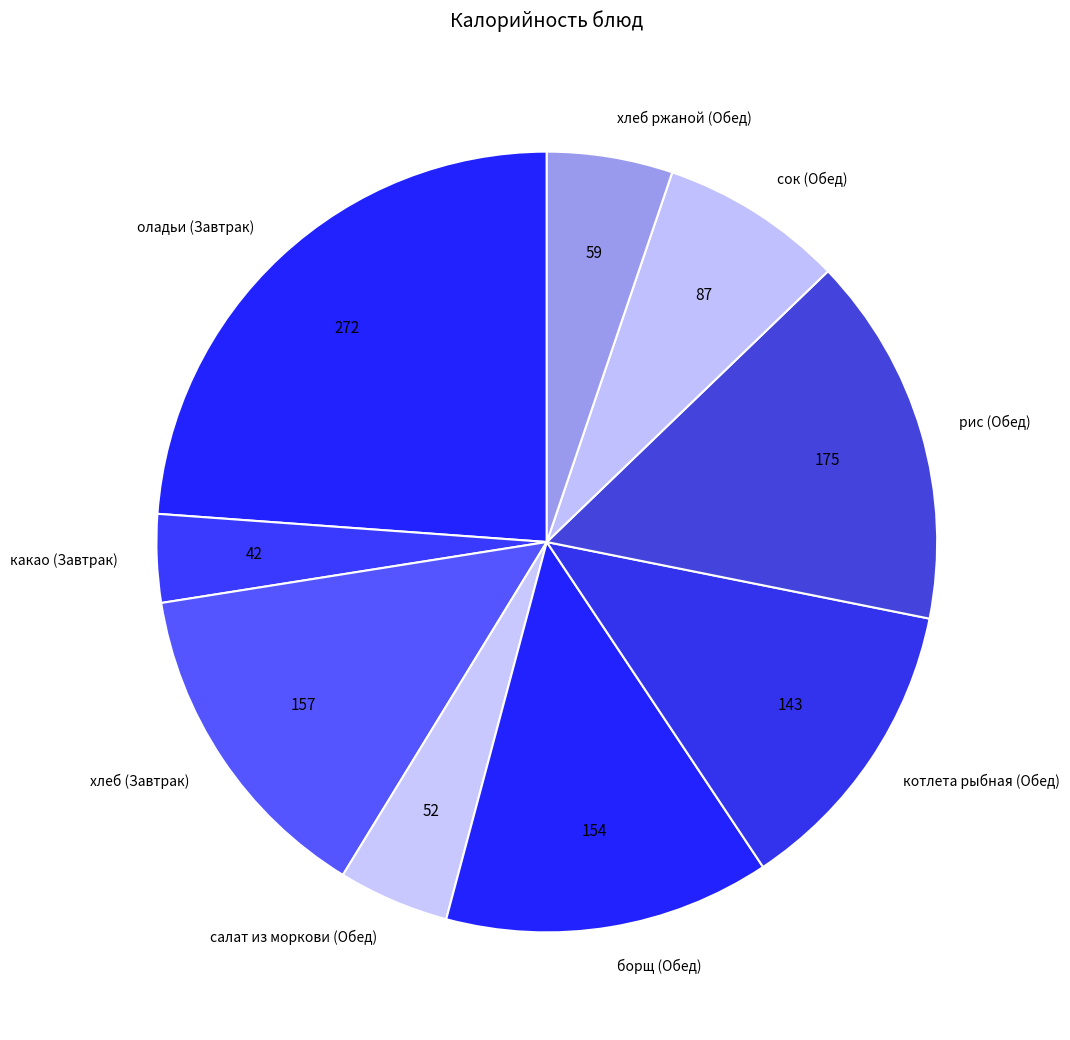

Which category has the biggest portion of the pie?

оладьи (Завтрак)